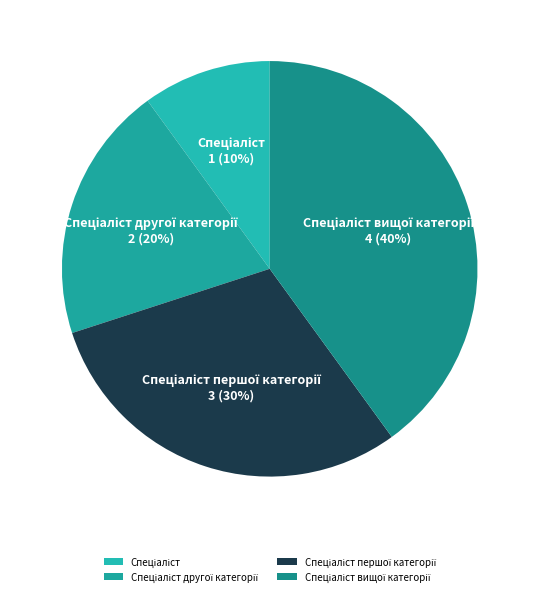

Does any single category account for the majority?

No